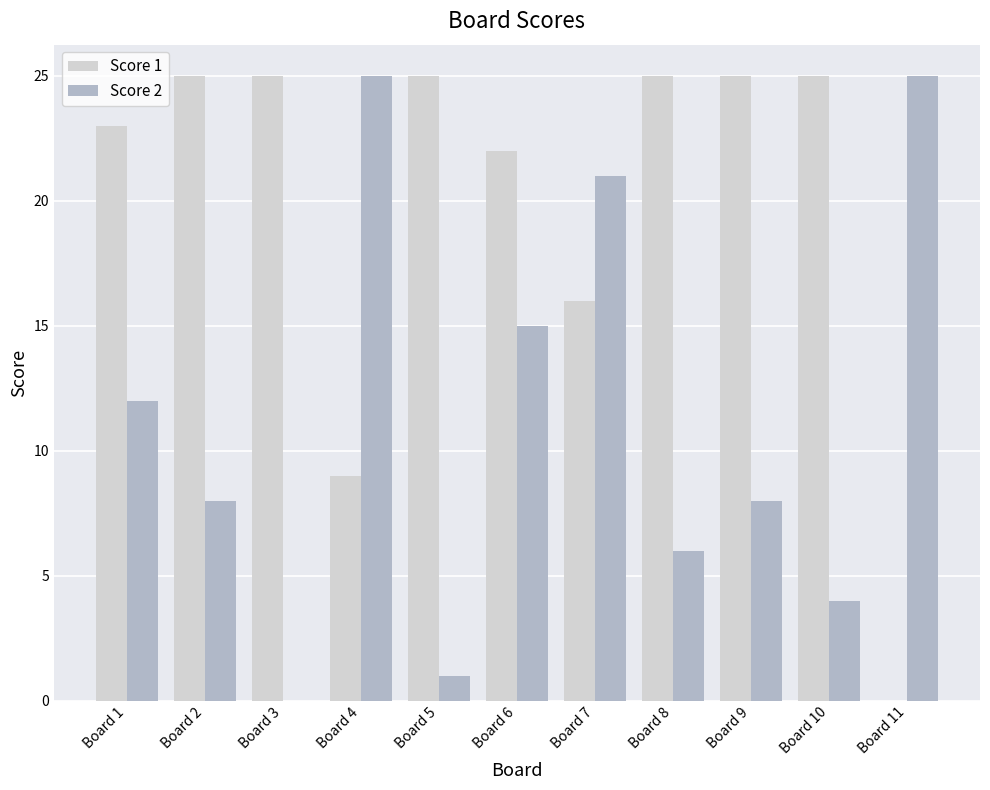

Which series has the largest total across all categories?

Score 1